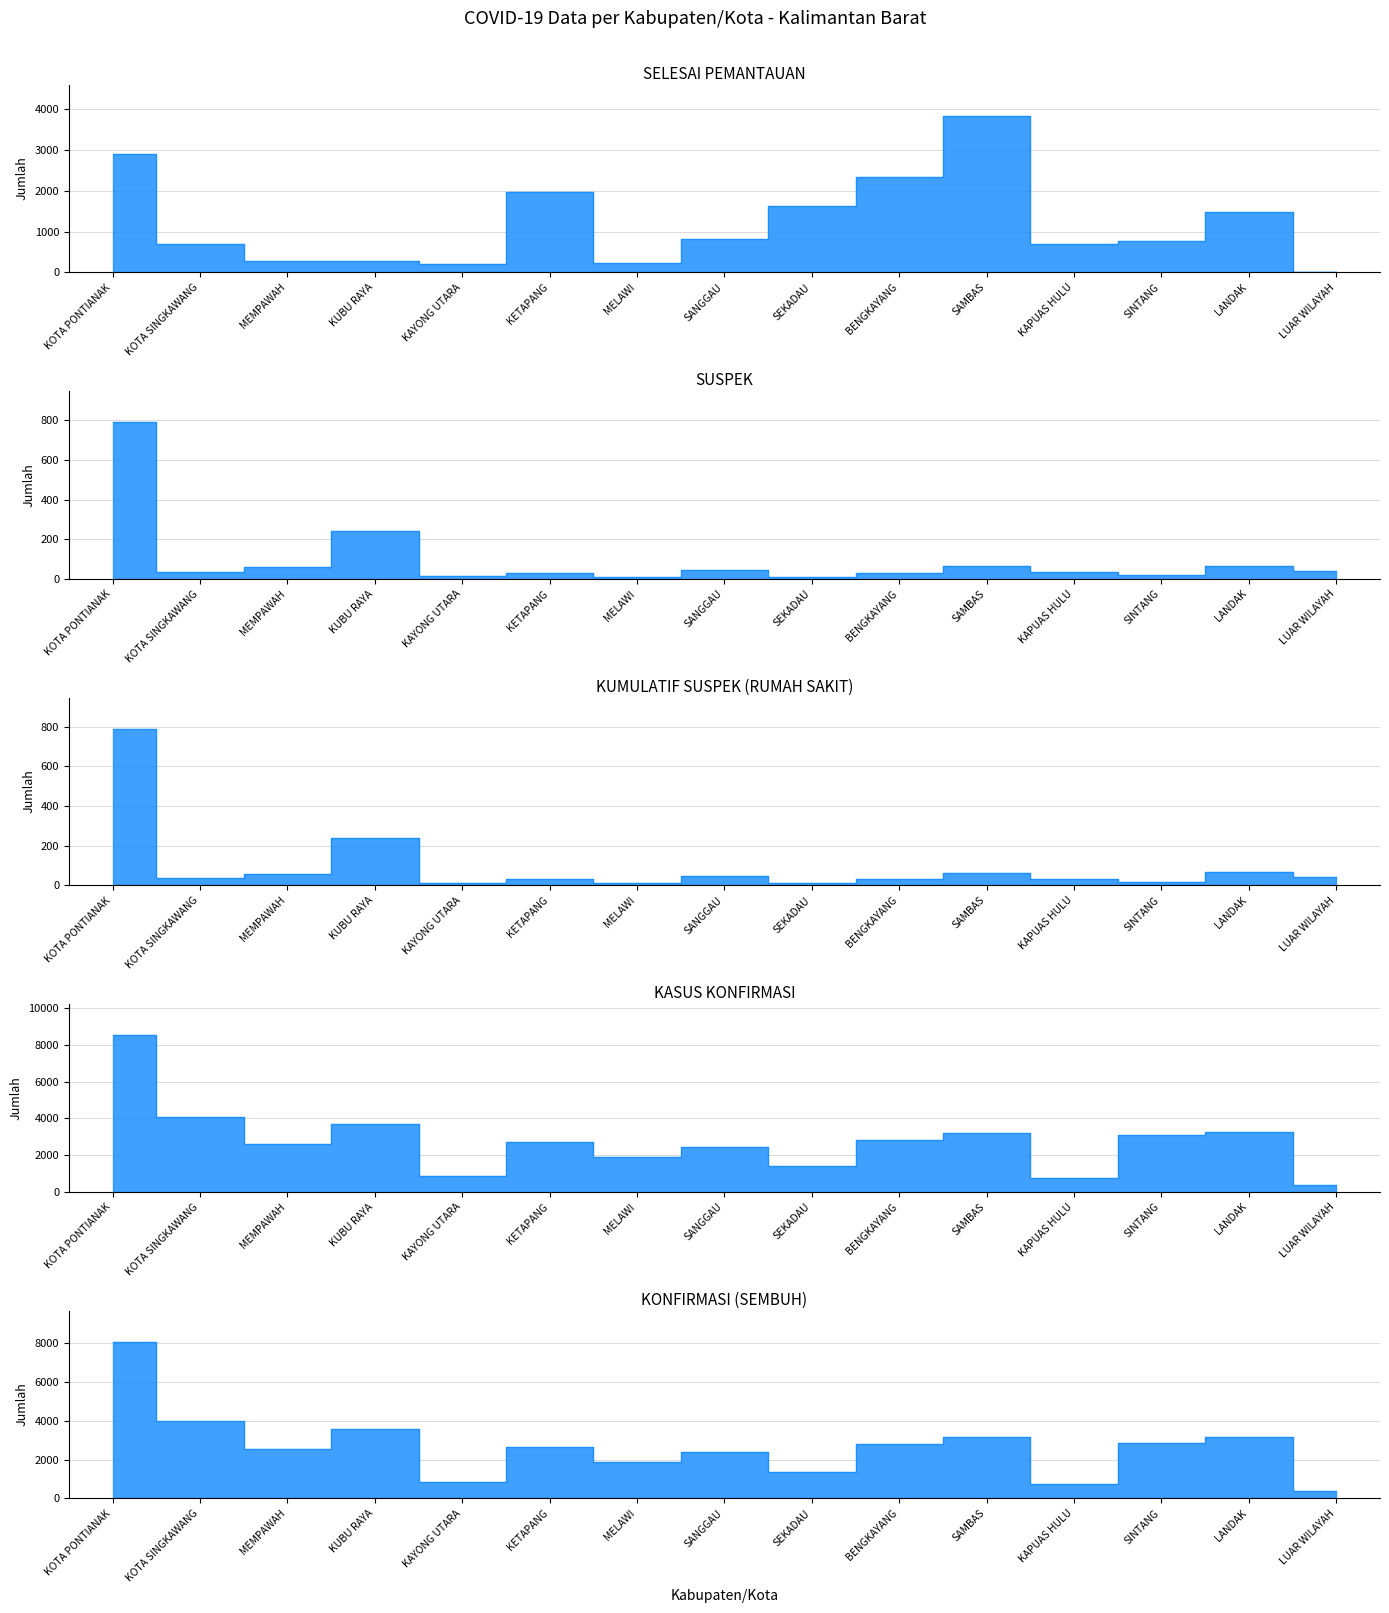

Where is the first local minimum for SUSPEK?

KOTA SINGKAWANG